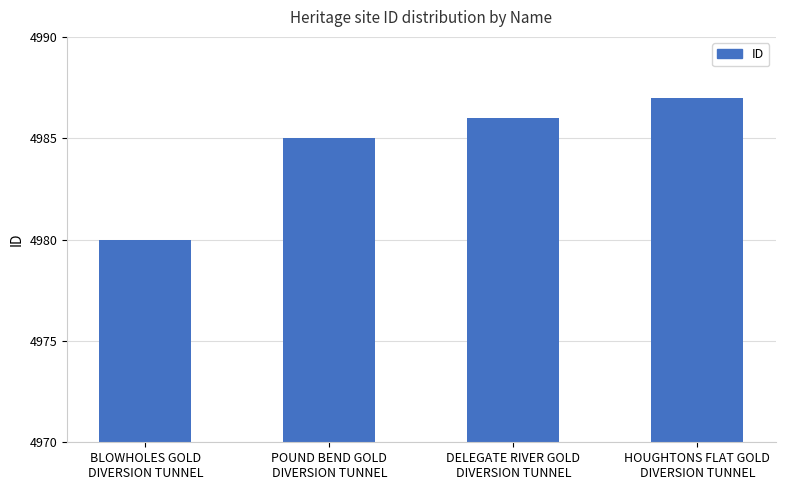

Does the chart contain stacked bars?

No